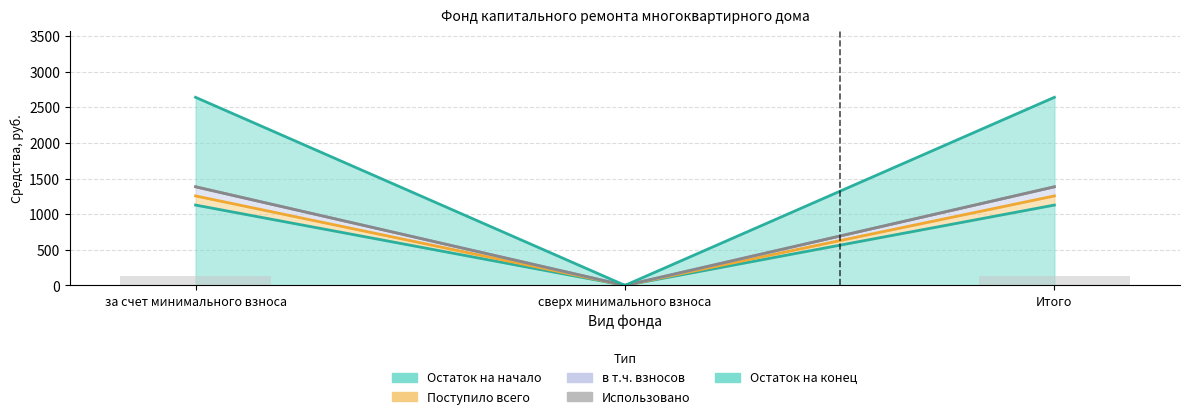

Which series changed the most between за счет минимального взноса and сверх минимального взноса?

Остаток на конец